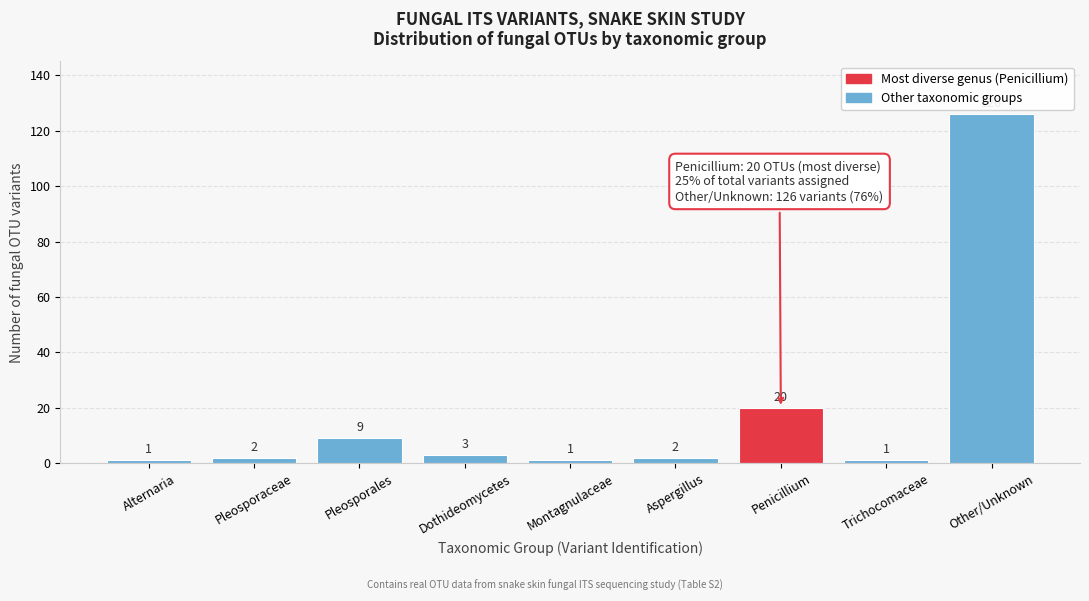

Reading left to right, extract all data points from this chart.

1	2	9	3	1	2	20	1	126